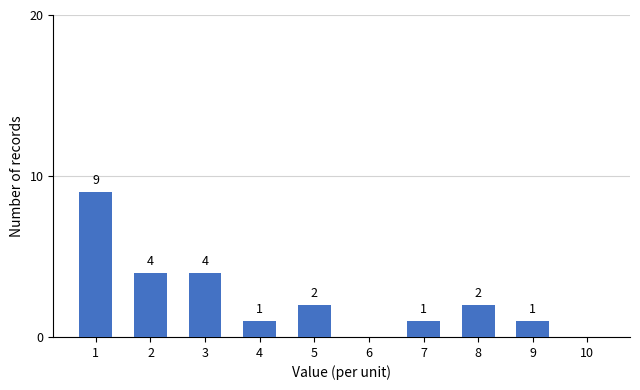

Reading left to right, list all the values displayed in this chart.

1=9	2=4	3=4	4=1	5=2	6=0	7=1	8=2	9=1	10=0